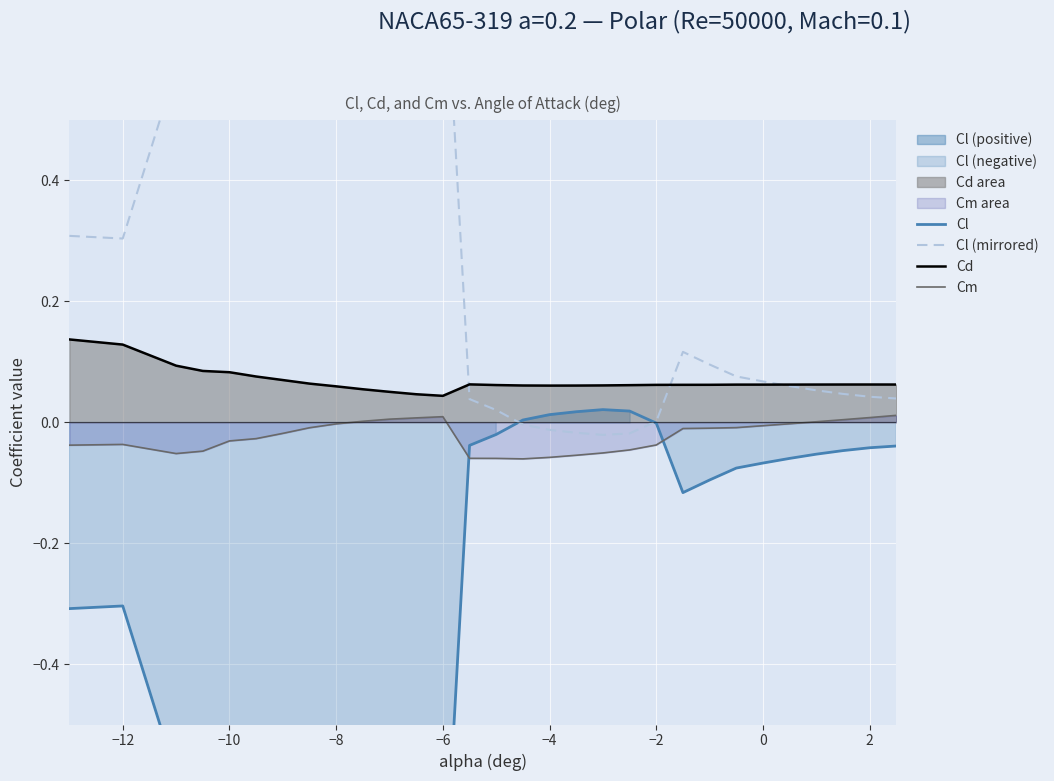

What is the smallest value displayed?

-0.9